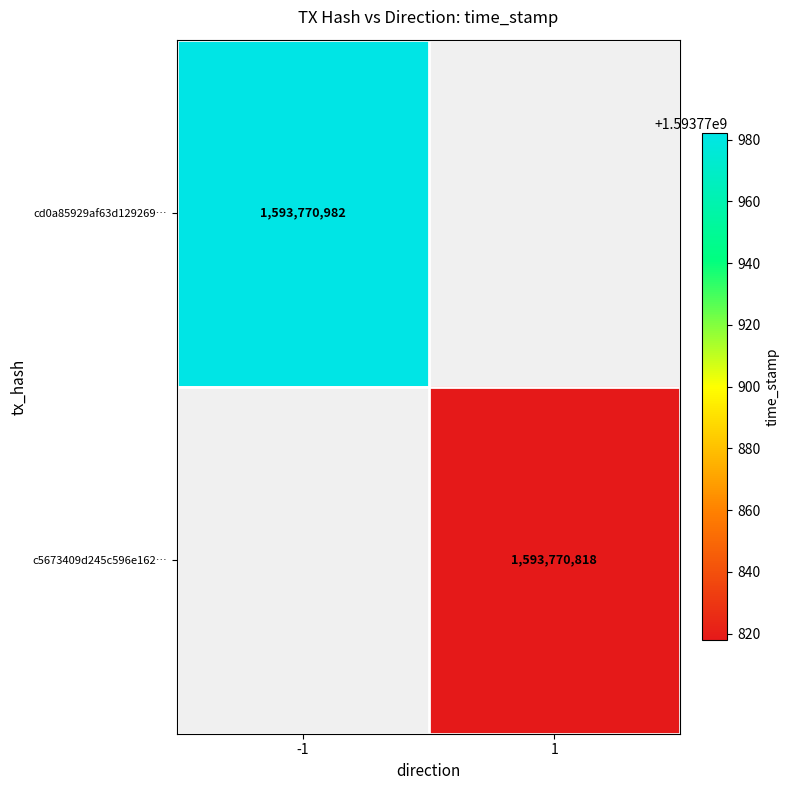

Between 0 and 1, which series saw the biggest shift?

cd0a85929af63d12926952ee385c75246a6b588